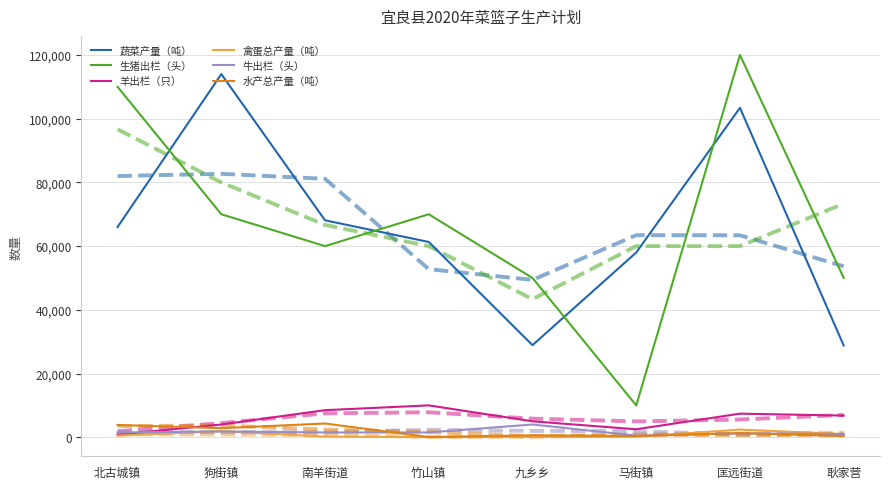

Between which two adjacent categories do 水产总产量（吨） and 禽蛋总产量（吨） first intersect?

马街镇 and 匡远街道